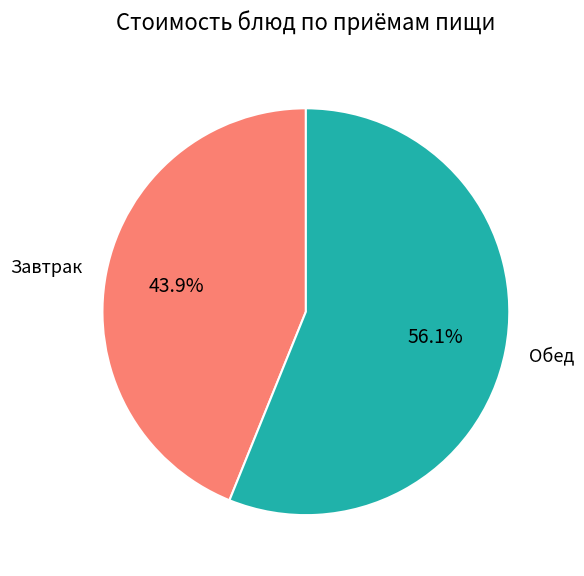

How many segments does this pie chart have?

2